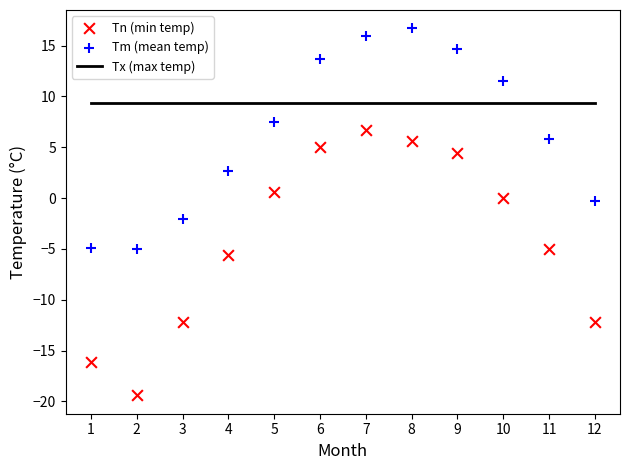

Which series has the widest spread of Y values?

Tn (min temp)